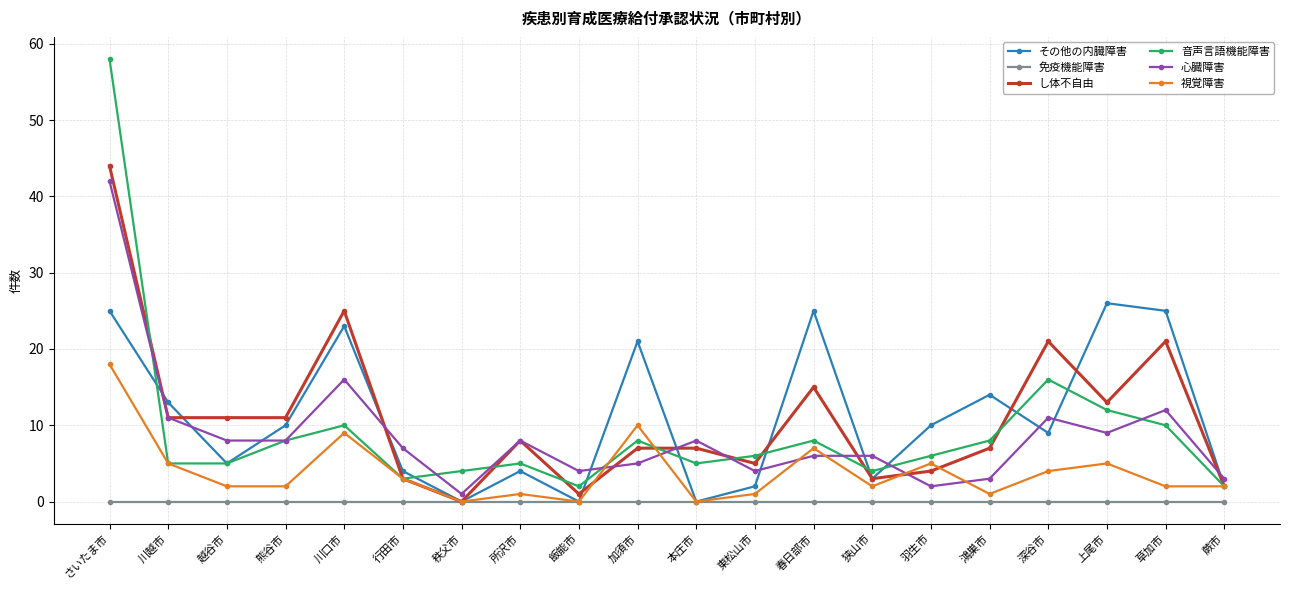

True or false: その他の内臓障害 and 心臓障害 intersect in this chart.

True